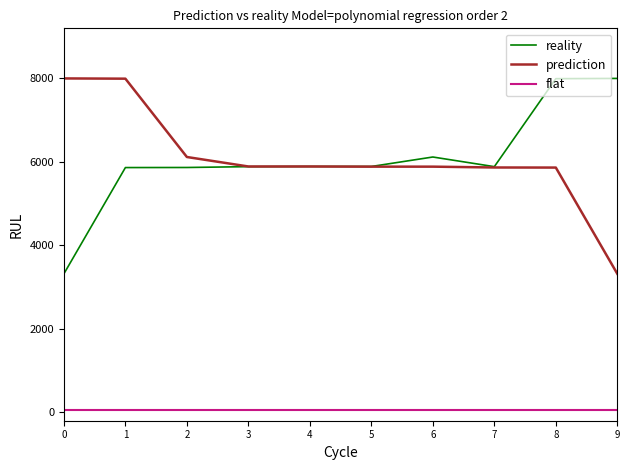

What is the sum of all flat values?

500